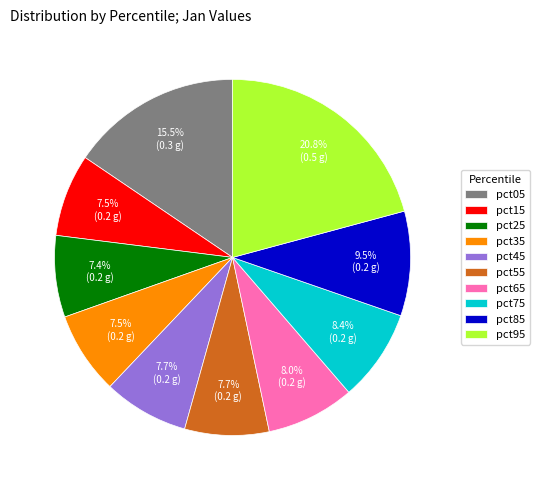

What is the largest slice in the pie chart?

pct95